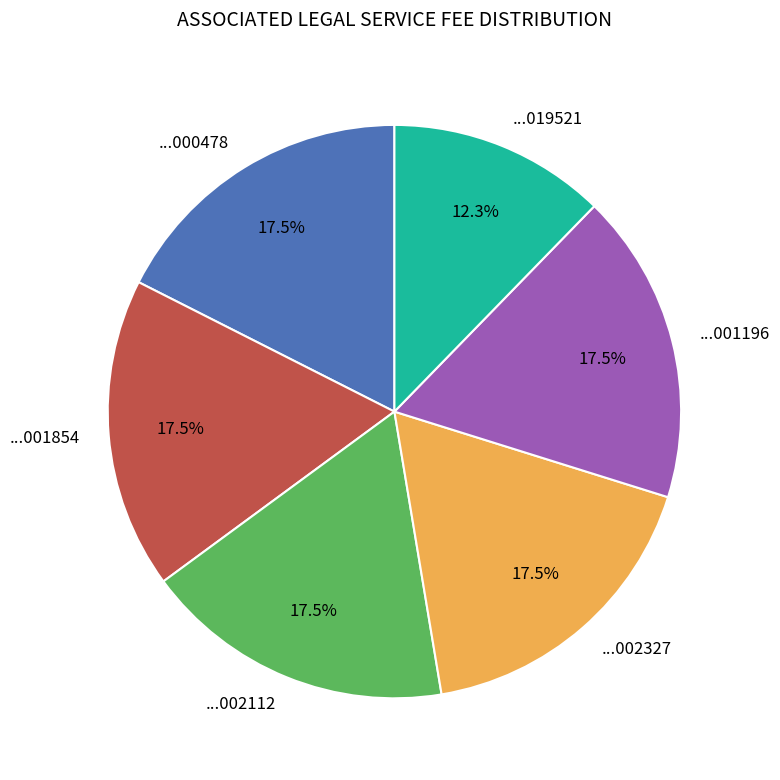

Approximately how many times larger is the value at ...000478 compared to ...002112?

1.0